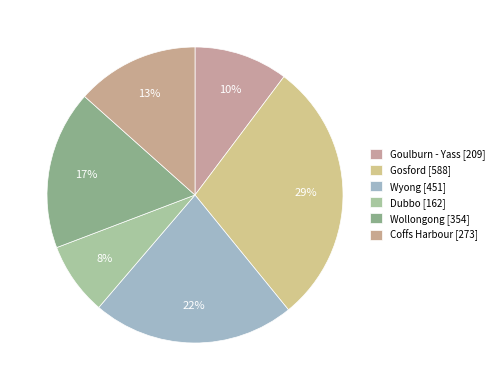

How many segments does this pie chart have?

6